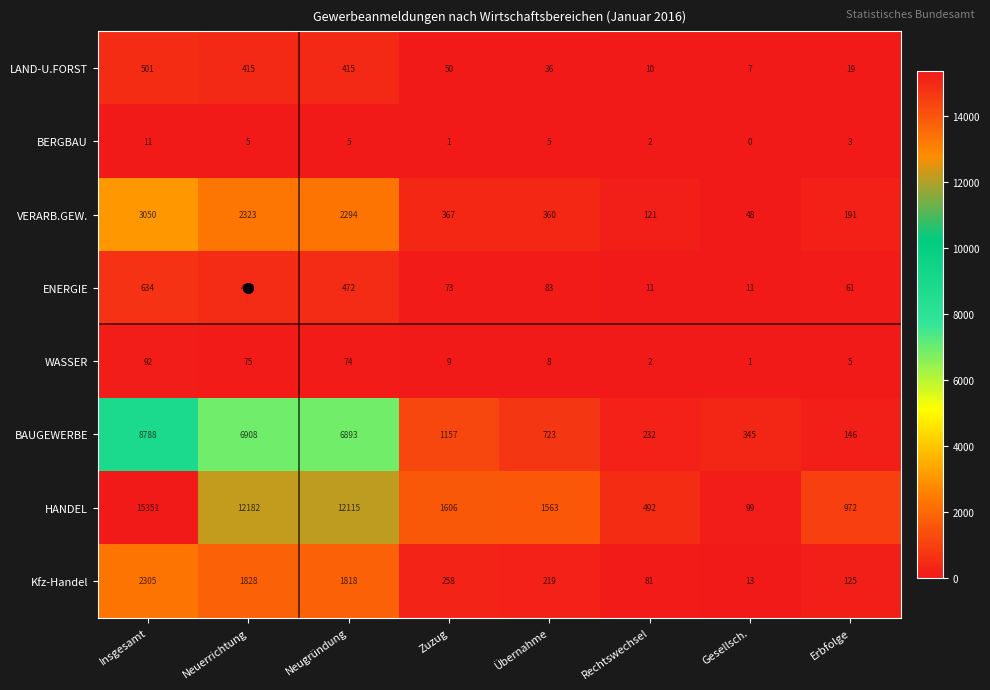

What is the difference between the highest and lowest values at Übernahme?

1558